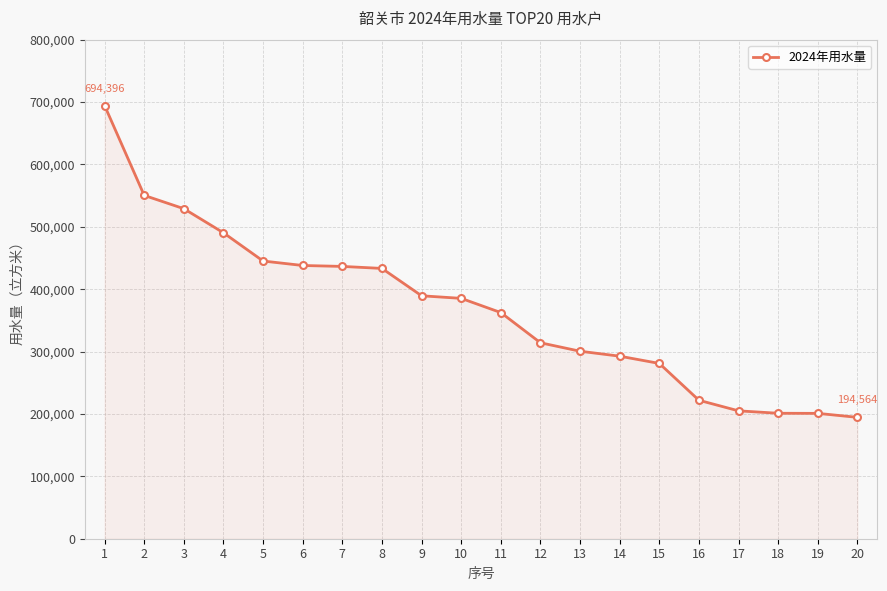

Which label corresponds to the largest value in the chart?

1